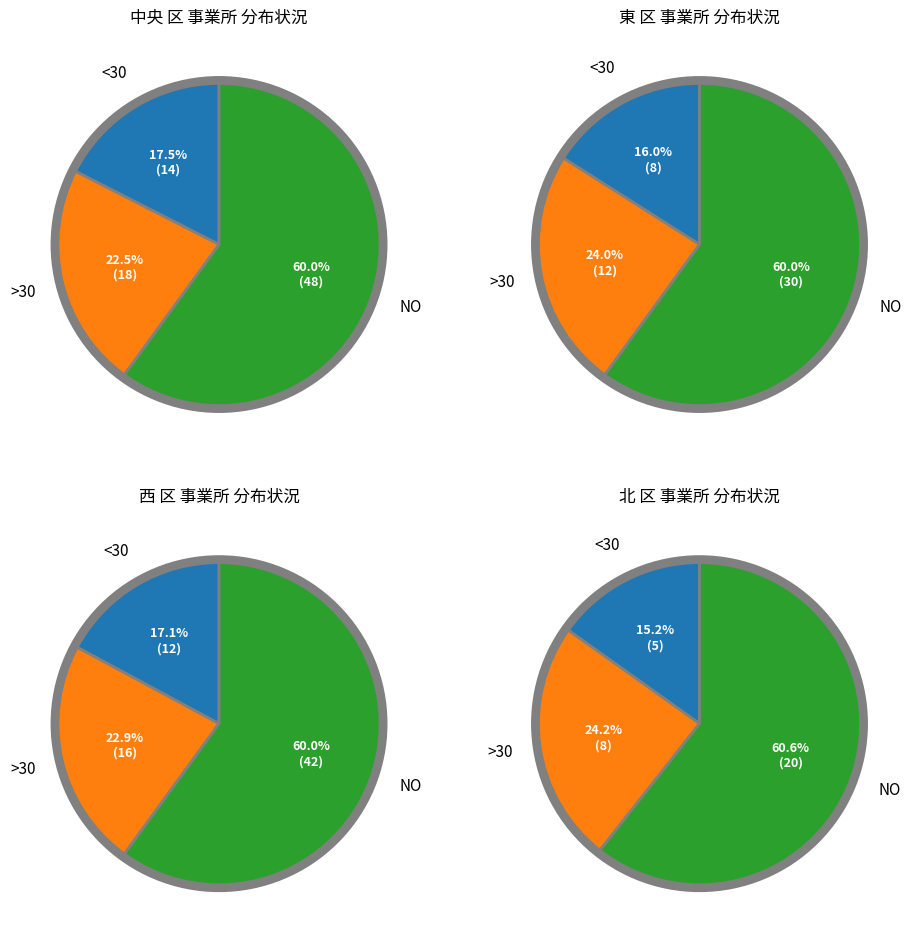

Which slice is the largest?

NO